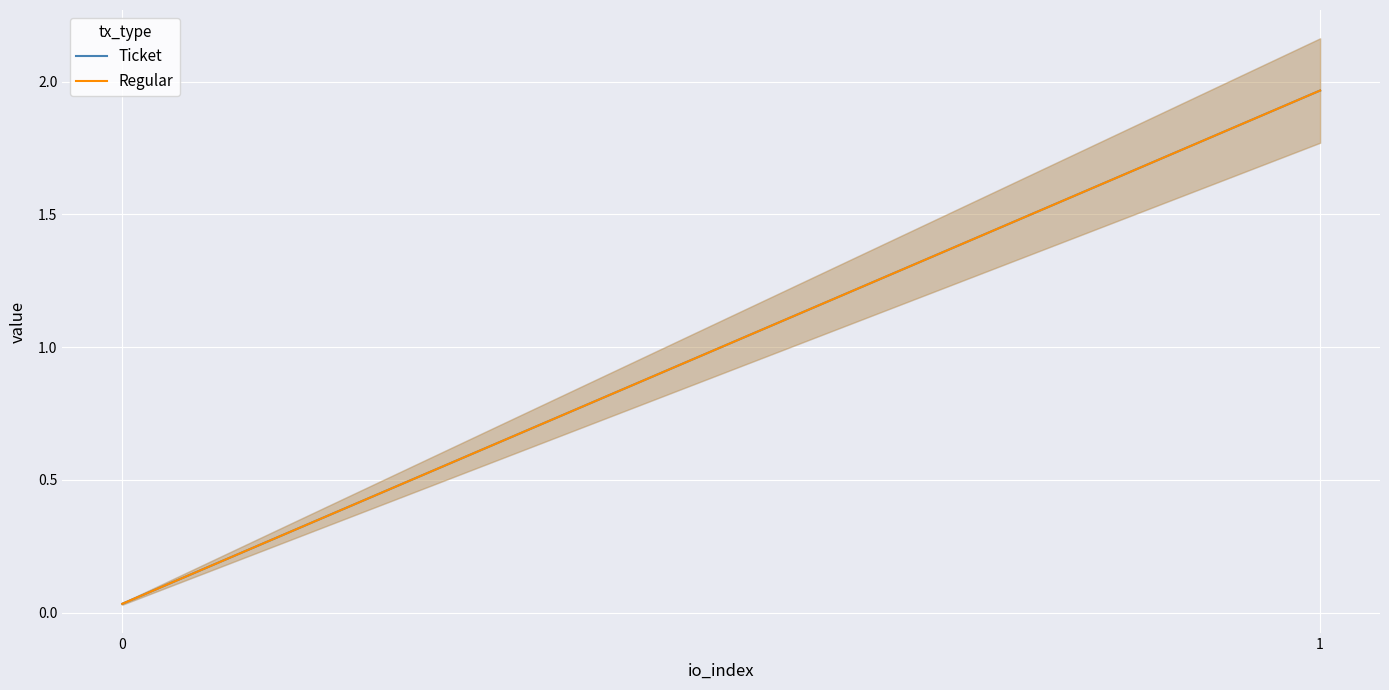

Reading left to right, list all the values displayed in this chart.

Ticket: 0=0.0	1=2.0
Regular: 0=0.0	1=2.0